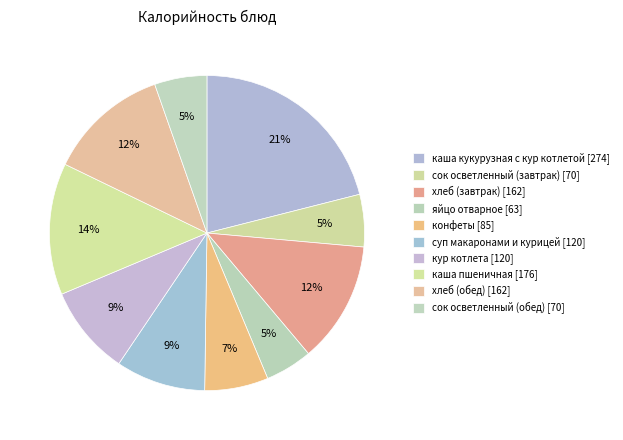

What percentage is NOT represented by суп макаронами и курицей?

90.8%